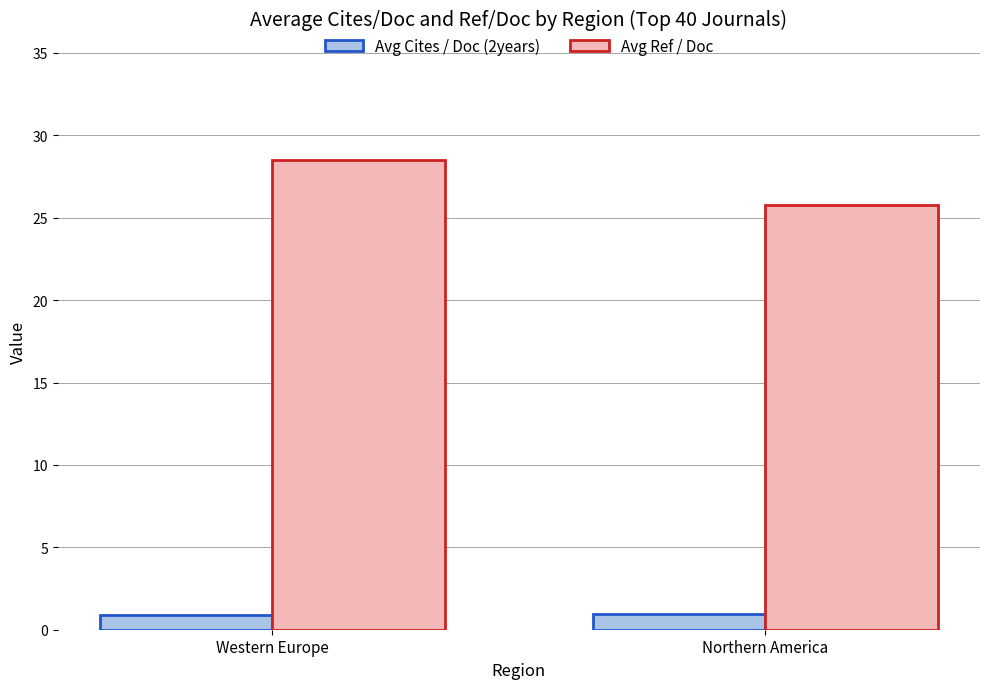

Rank the series by their average value, from lowest to highest.

Avg Cites / Doc (2years), Avg Ref / Doc